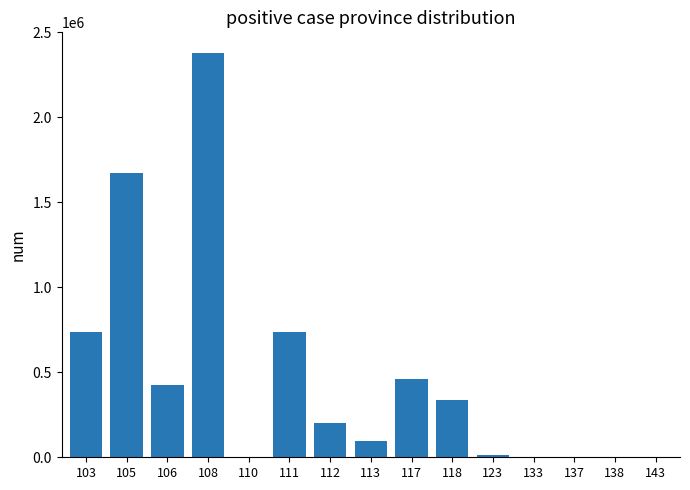

Is it true that the value at 113 is 93799?

True